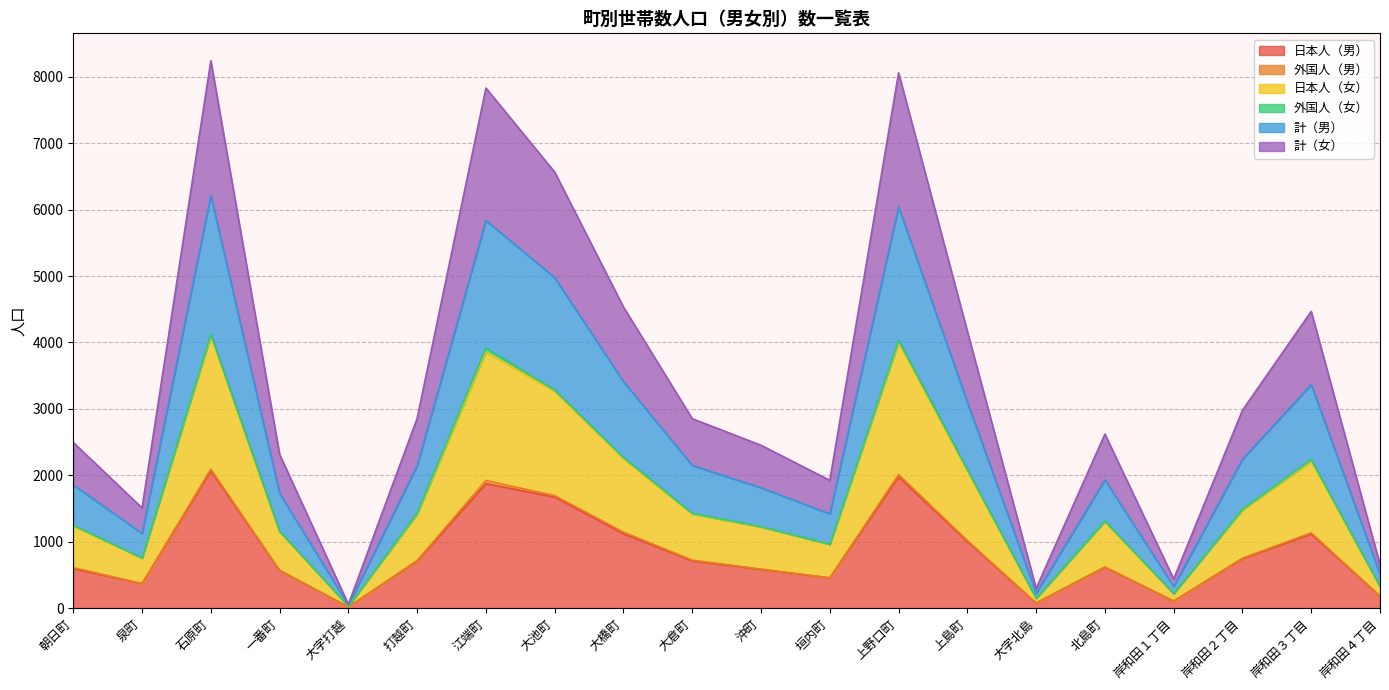

The value of 日本人（男） at 泉町 is 591. True or false?

False